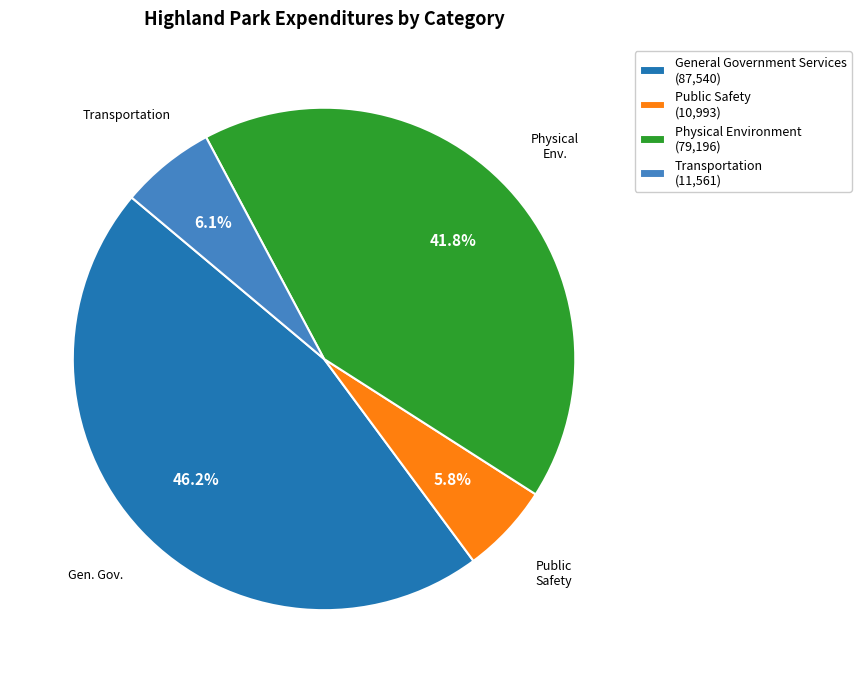

True or false: General Government Services accounts for 46% of the total.

True